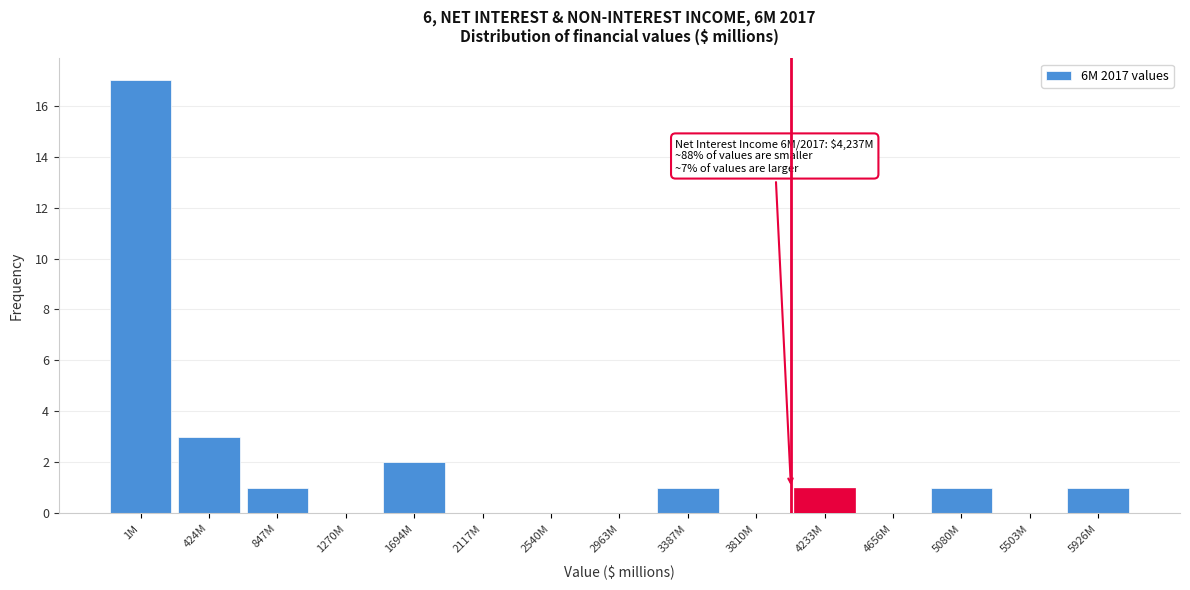

Reading right to left, list all the values displayed in this chart.

5926M=1	5503M=0	5080M=1	4656M=0	4233M=1	3810M=0	3387M=1	2963M=0	2540M=0	2117M=0	1694M=2	1270M=0	847M=1	424M=3	1M=17